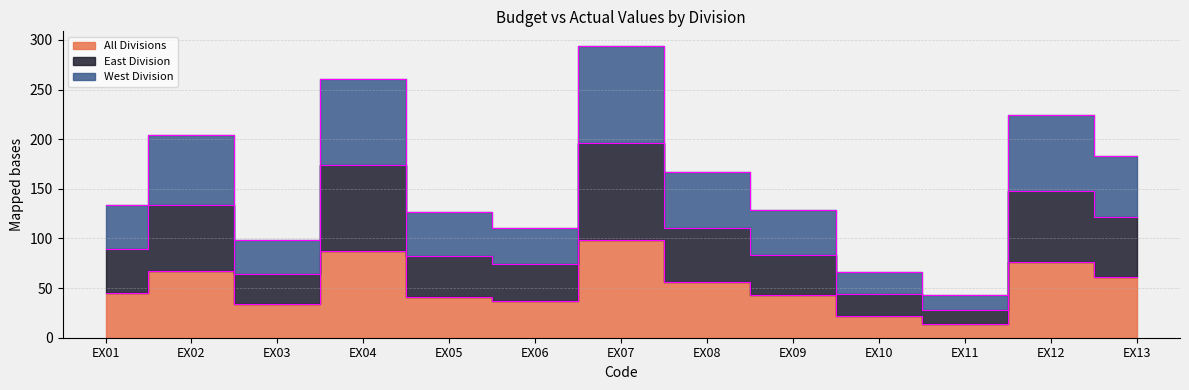

Reading right to left, what are all the values shown in this chart?

All Divisions: 61	76	14	22	43	56	98	37	41	87	34	67	45
East Division: 122	148	28	44	83	111	196	74	82	174	64	134	89
West Division: 183	224	43	66	129	167	294	111	127	261	98	204	134